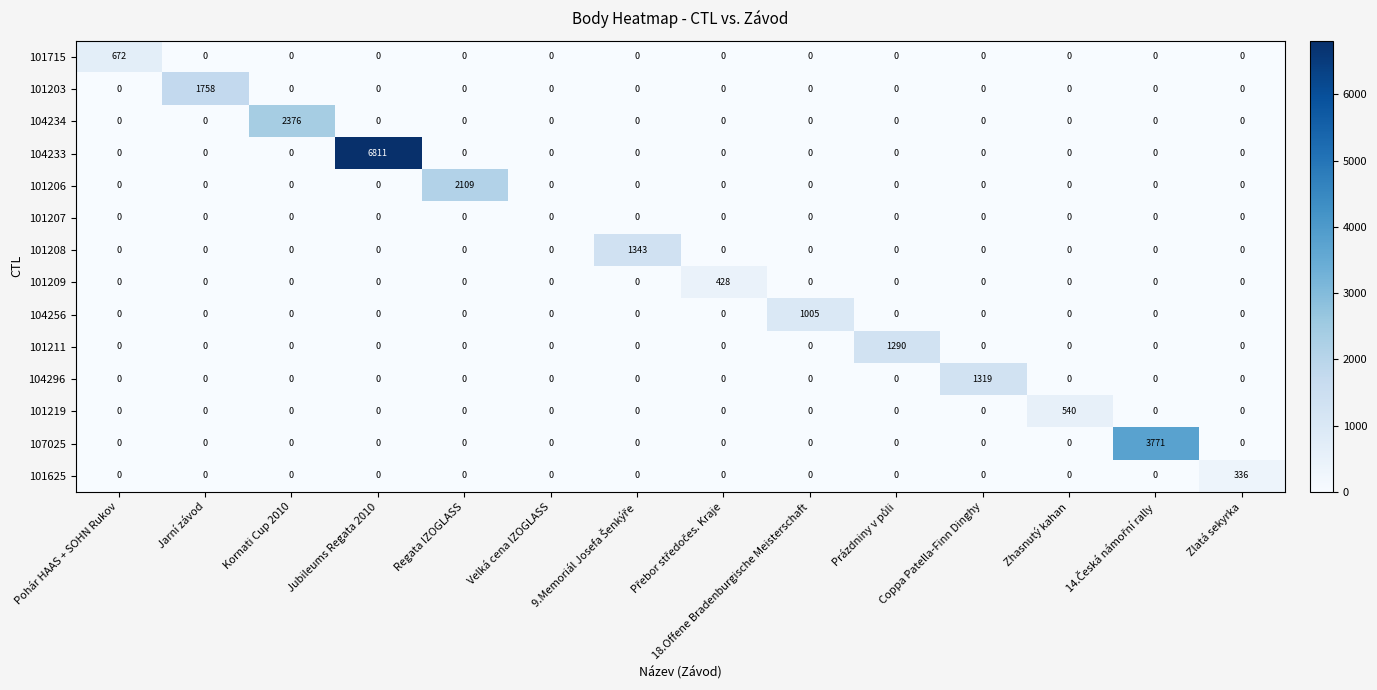

Rank the series by their maximum value, from lowest to highest.

101207, 101625, 101209, 101219, 101715, 104256, 101211, 104296, 101208, 101203, 101206, 104234, 107025, 104233